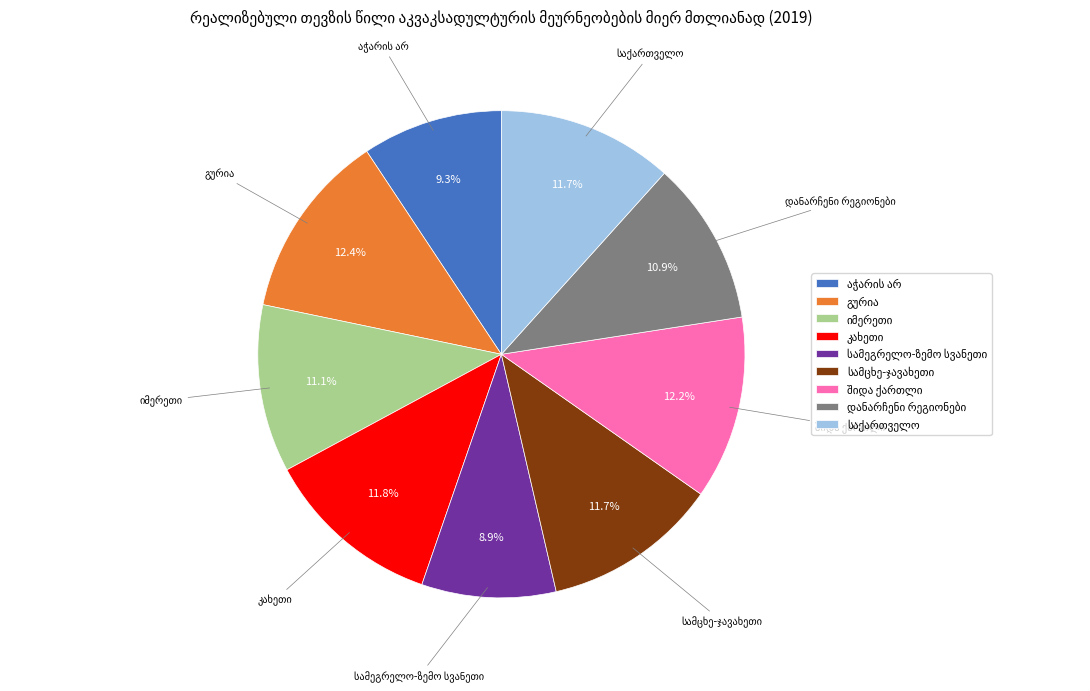

Count the number of slices in the pie.

9